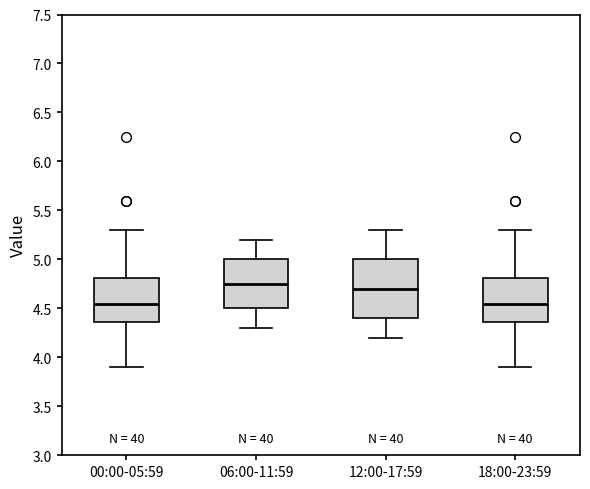

Which box is the tallest, from its lower edge to its upper edge?

12:00-17:59